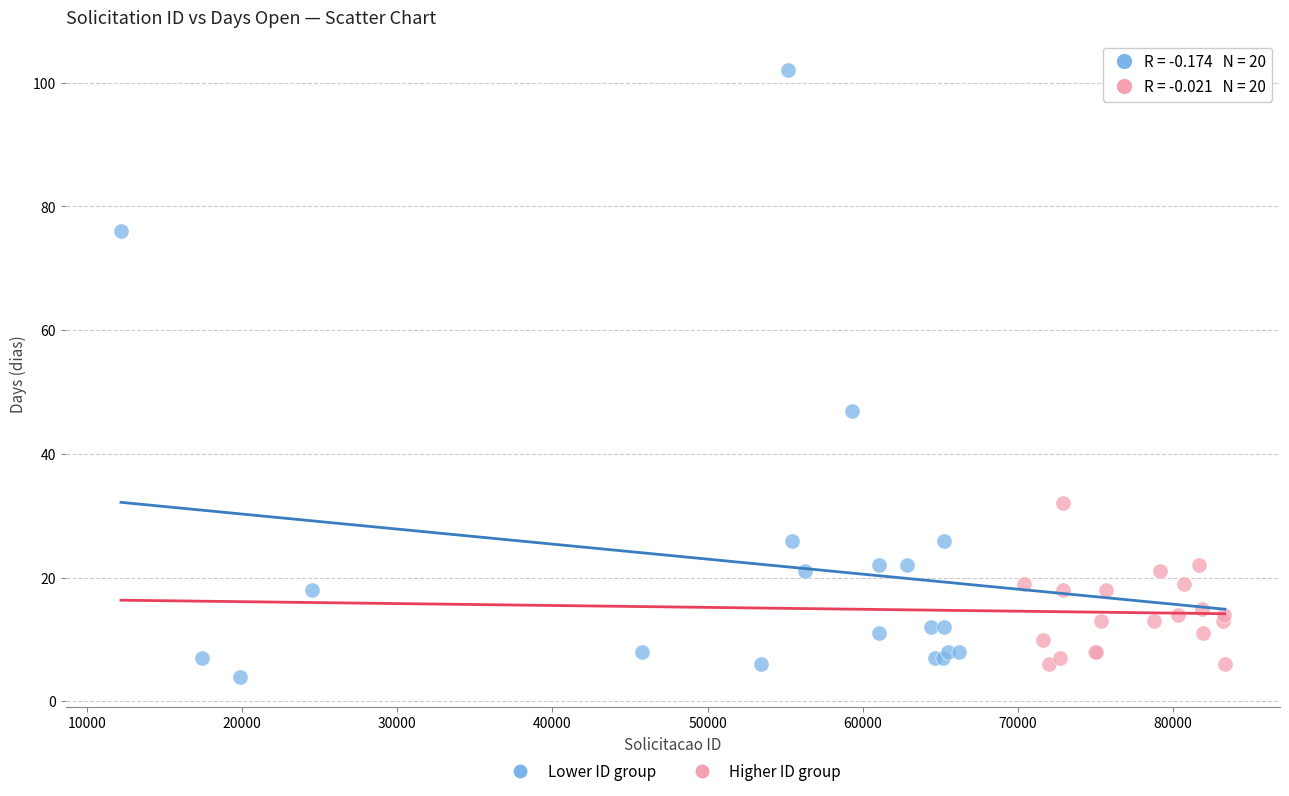

Which series reaches the maximum Y coordinate?

Lower ID group